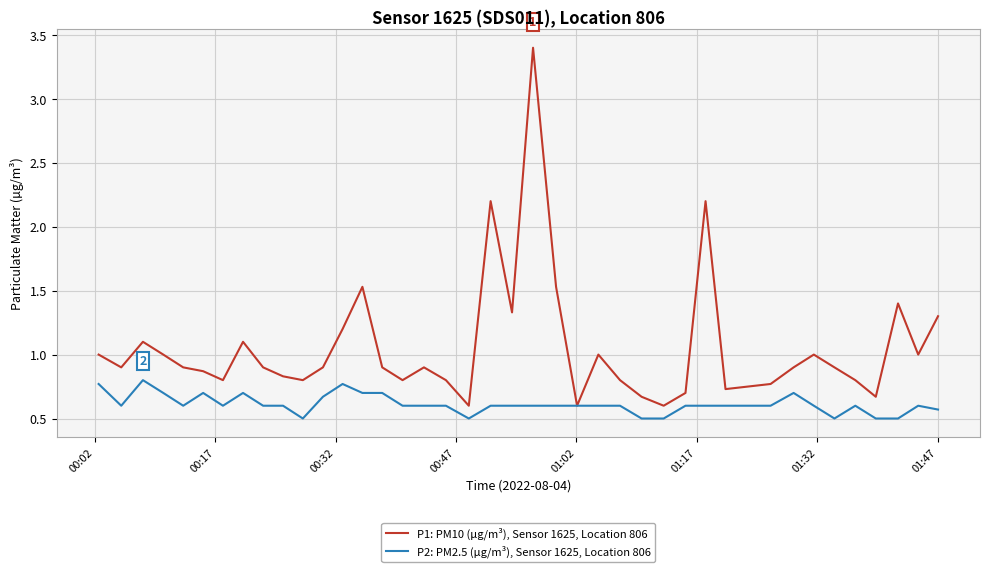

Which series has the largest total across all categories?

P1: PM10 (µg/m³), Sensor 1625, Location 806